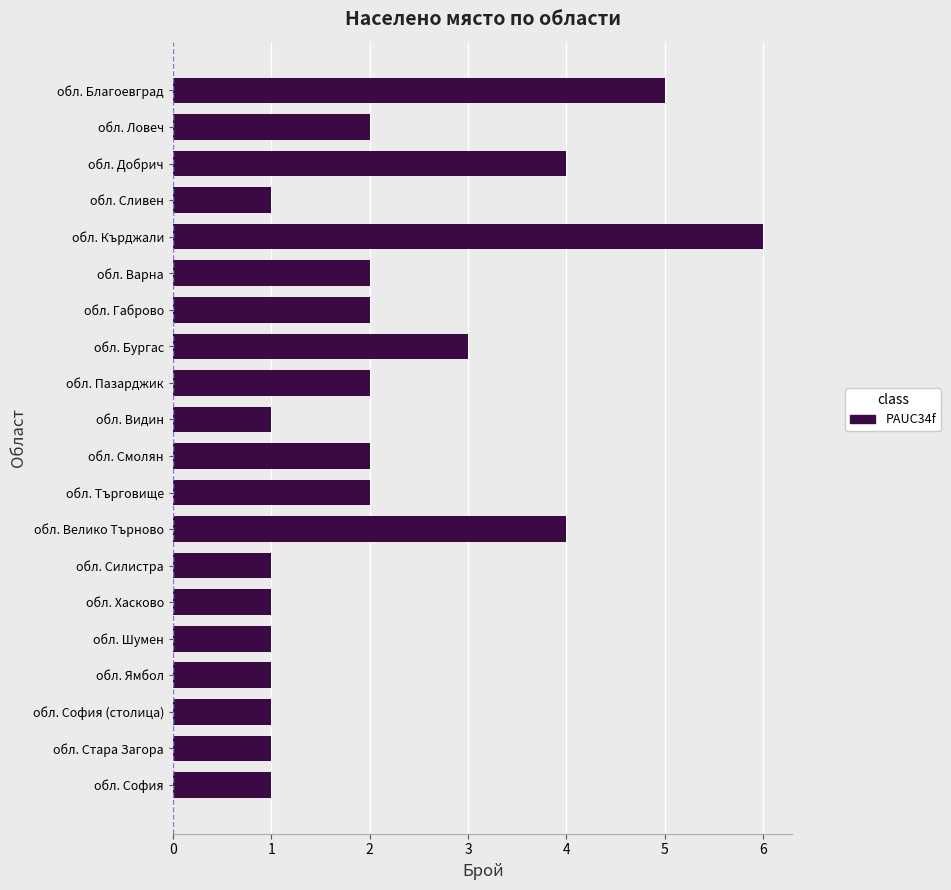

Reading bottom to top, what are all the values shown in this chart?

обл. София=1	обл. Стара Загора=1	обл. София (столица)=1	обл. Ямбол=1	обл. Шумен=1	обл. Хасково=1	обл. Силистра=1	обл. Велико Търново=4	обл. Търговище=2	обл. Смолян=2	обл. Видин=1	обл. Пазарджик=2	обл. Бургас=3	обл. Габрово=2	обл. Варна=2	обл. Кърджали=6	обл. Сливен=1	обл. Добрич=4	обл. Ловеч=2	обл. Благоевград=5